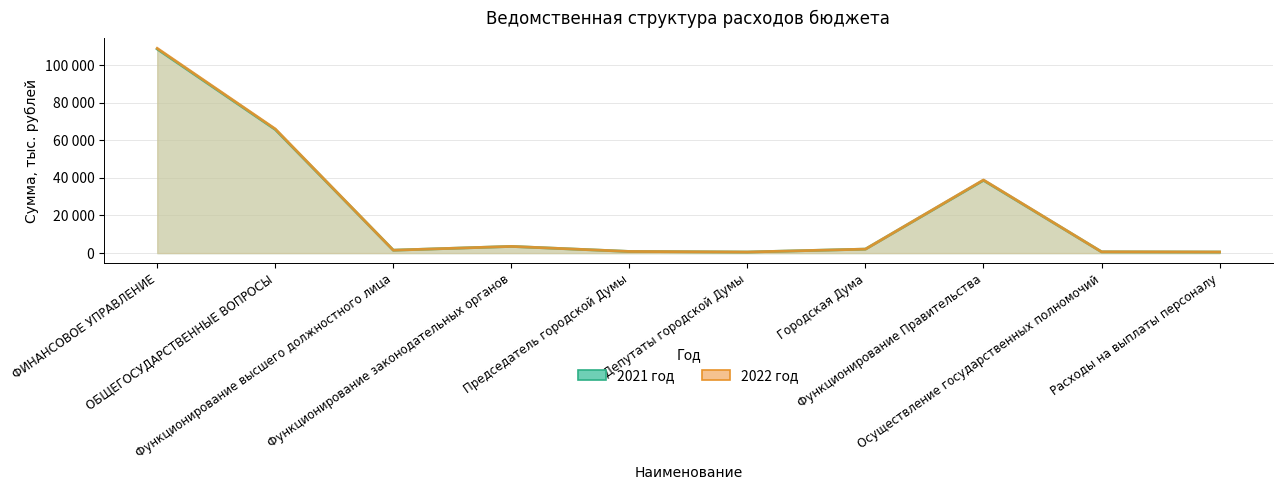

At which label is 2021 год closest to 54549?

ОБЩЕГОСУДАРСТВЕННЫЕ ВОПРОСЫ